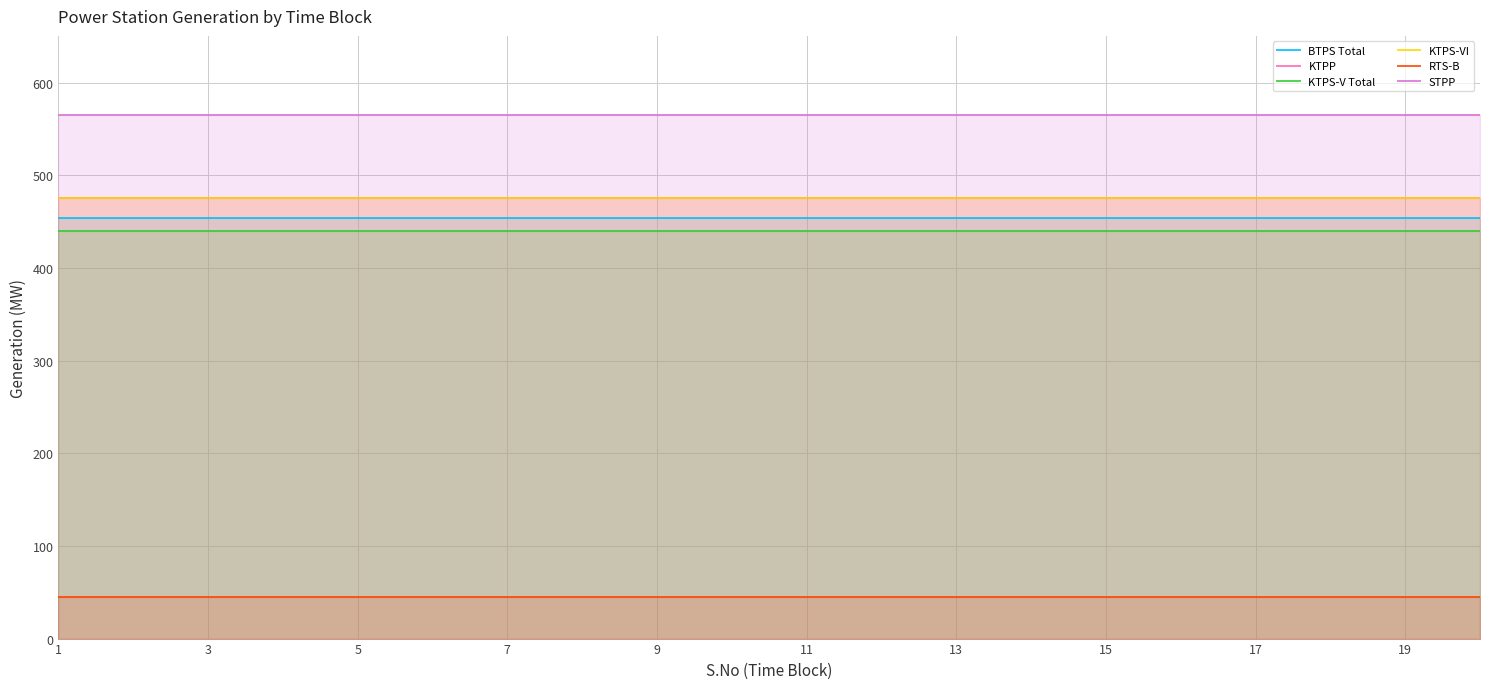

Where is KTPP nearest to the value 475?

1